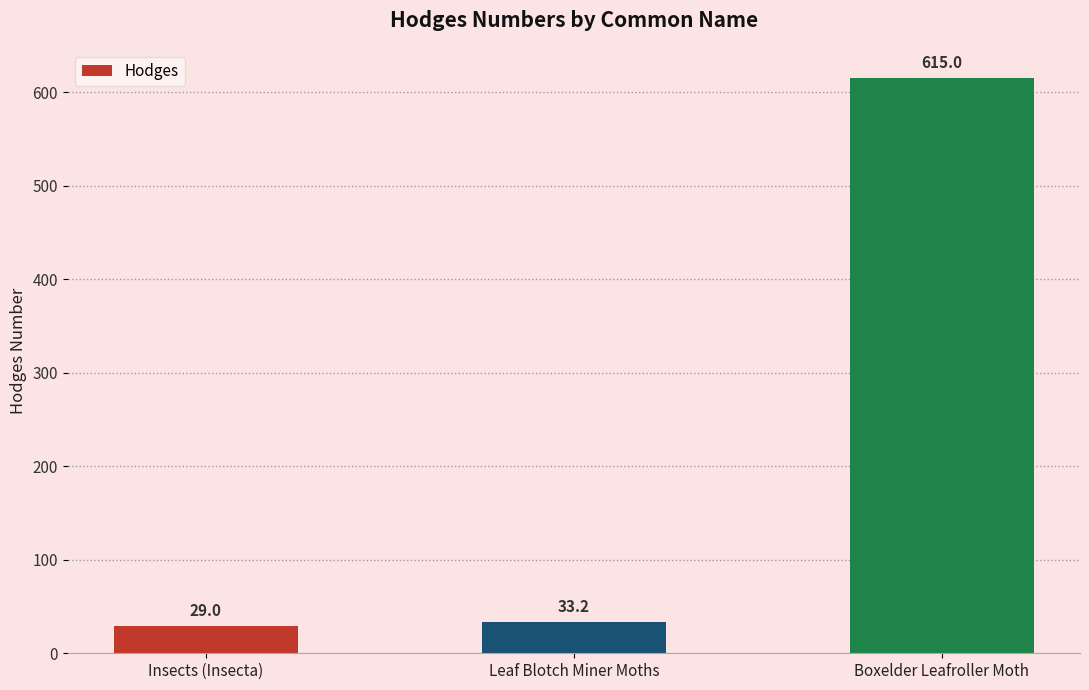

At which label is the value closest to 322?

Leaf Blotch Miner Moths